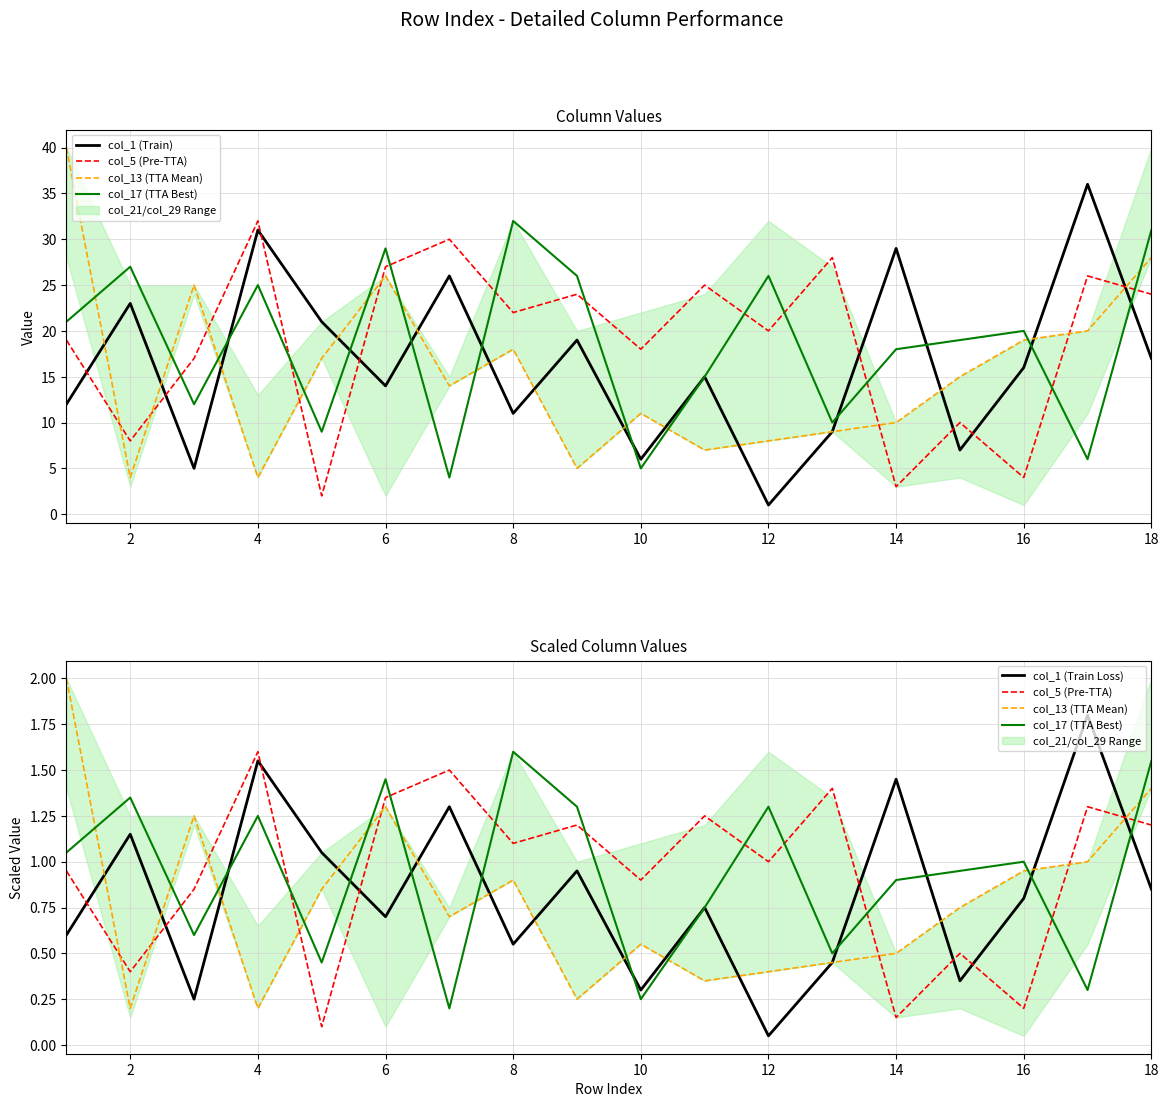

How many categories are shown in the chart?

18